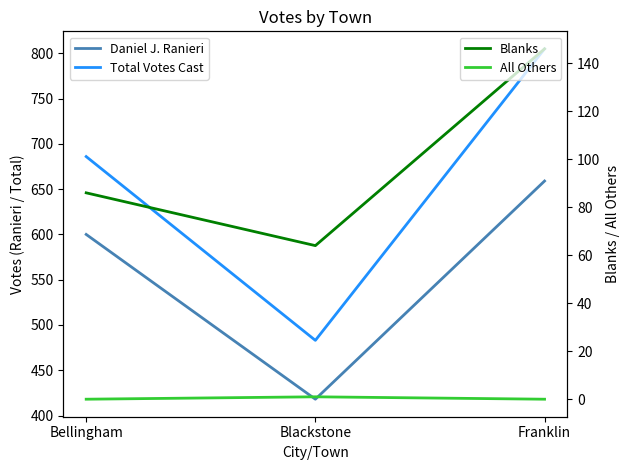

How many values in the All Others series exceed 0?

1